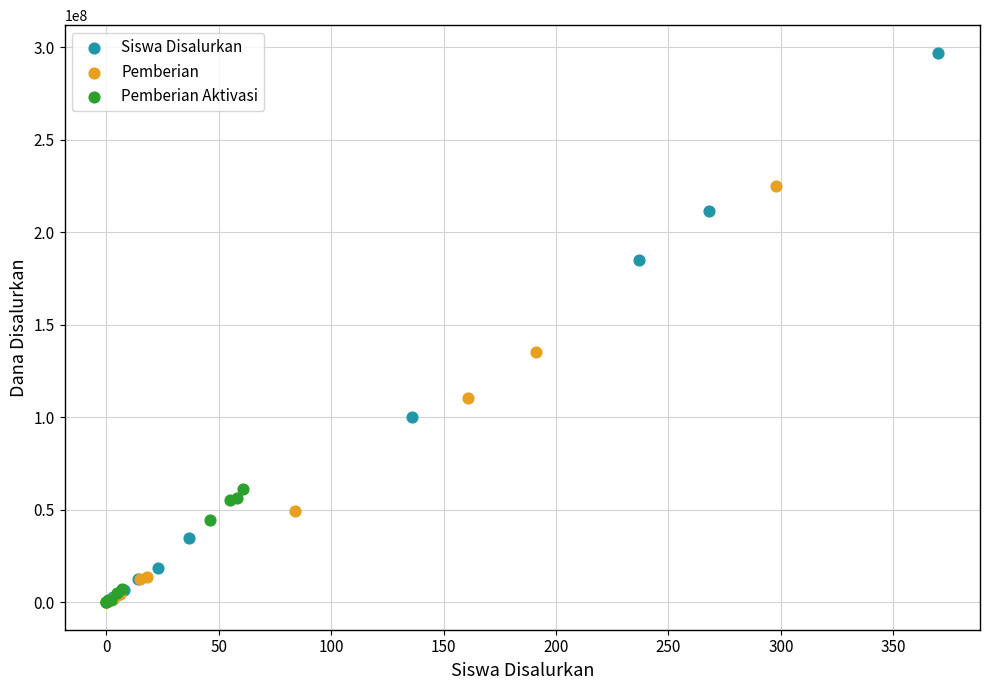

Which series has the largest Y range (max minus min)?

Siswa Disalurkan